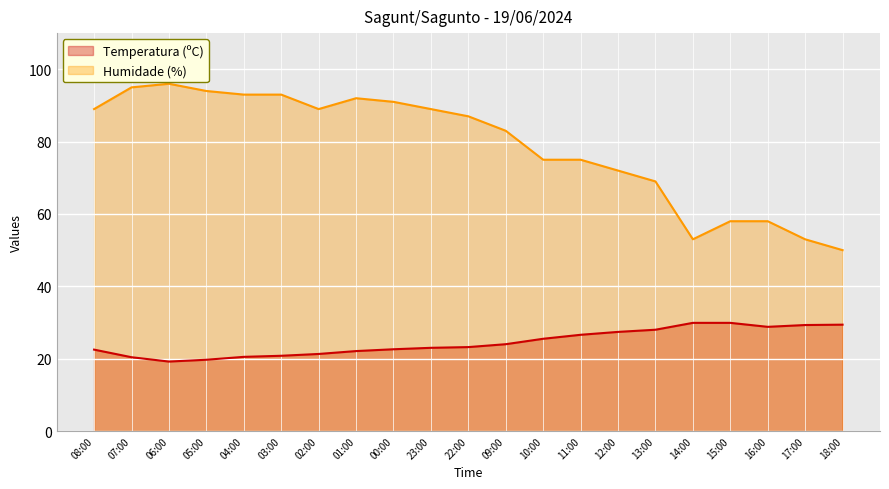

Where does the Temperatura (ºC) series first go above 23?

22:00